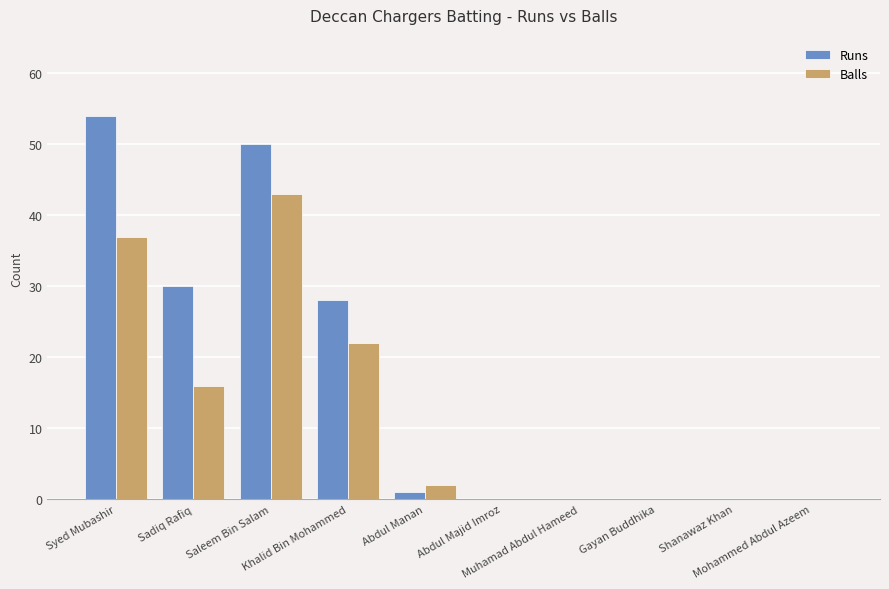

Reading right to left, what are all the values shown in this chart?

Runs: Mohammed Abdul Azeem=0	Shanawaz Khan=0	Gayan Buddhika=0	Muhamad Abdul Hameed=0	Abdul Majid Imroz=0	Abdul Manan=1	Khalid Bin Mohammed=28	Saleem Bin Salam=50	Sadiq Rafiq=30	Syed Mubashir=54
Balls: Mohammed Abdul Azeem=0	Shanawaz Khan=0	Gayan Buddhika=0	Muhamad Abdul Hameed=0	Abdul Majid Imroz=0	Abdul Manan=2	Khalid Bin Mohammed=22	Saleem Bin Salam=43	Sadiq Rafiq=16	Syed Mubashir=37